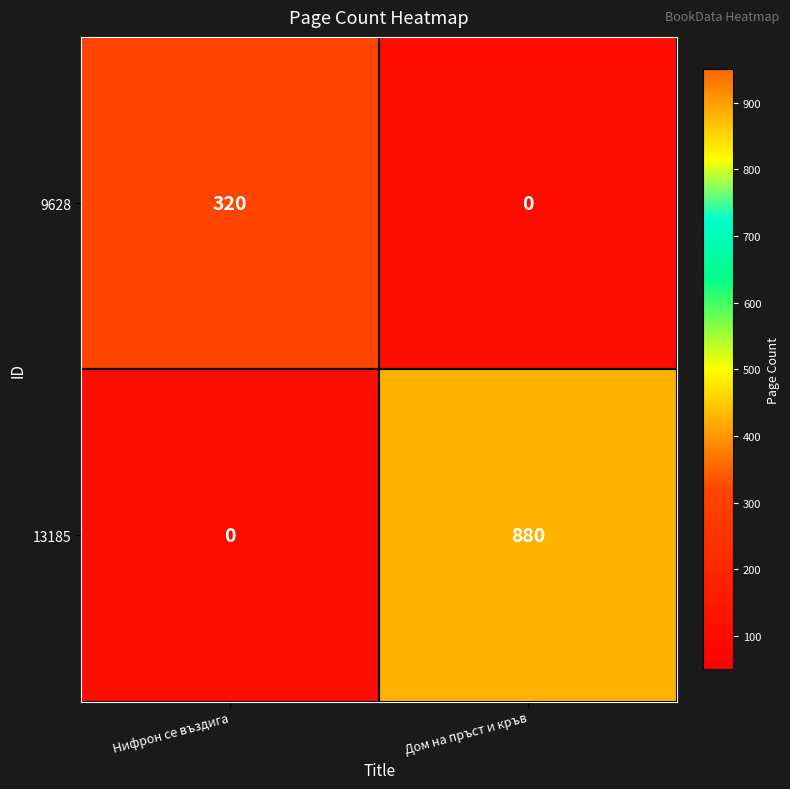

Which category has the lowest value in the 13185 series?

Нифрон се въздига